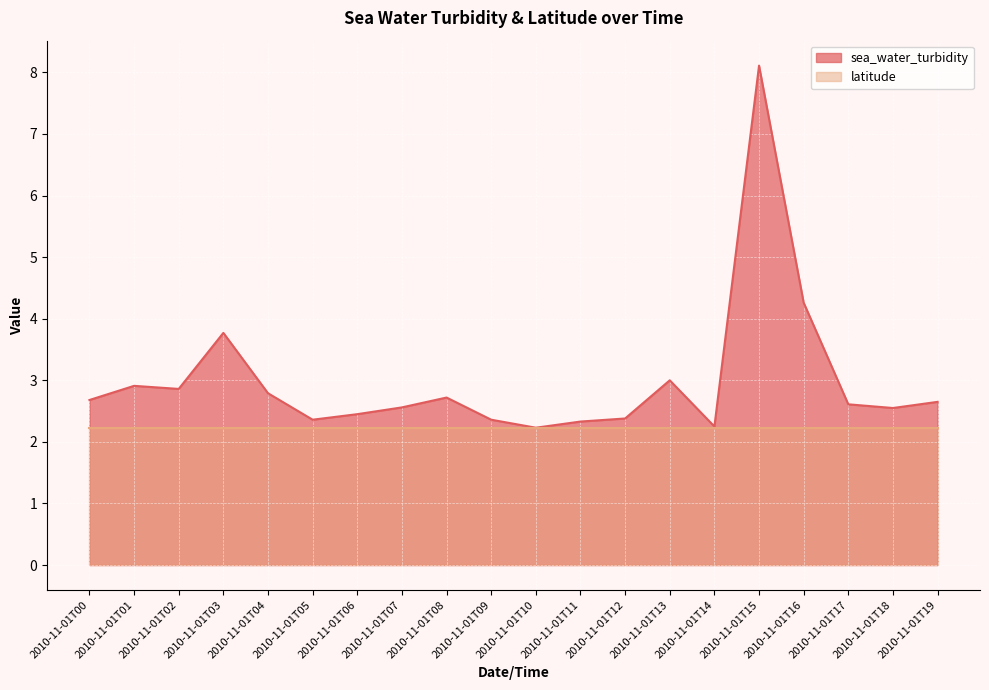

What is the average value?

3.0